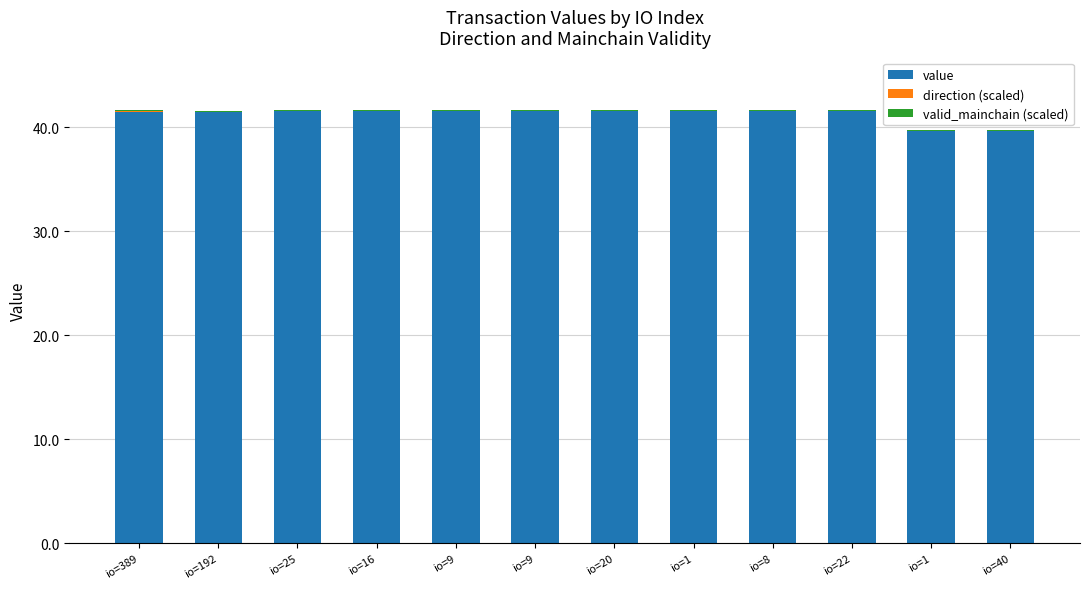

Rank the series at io=192 from highest to lowest value.

value, valid_mainchain (scaled), direction (scaled)